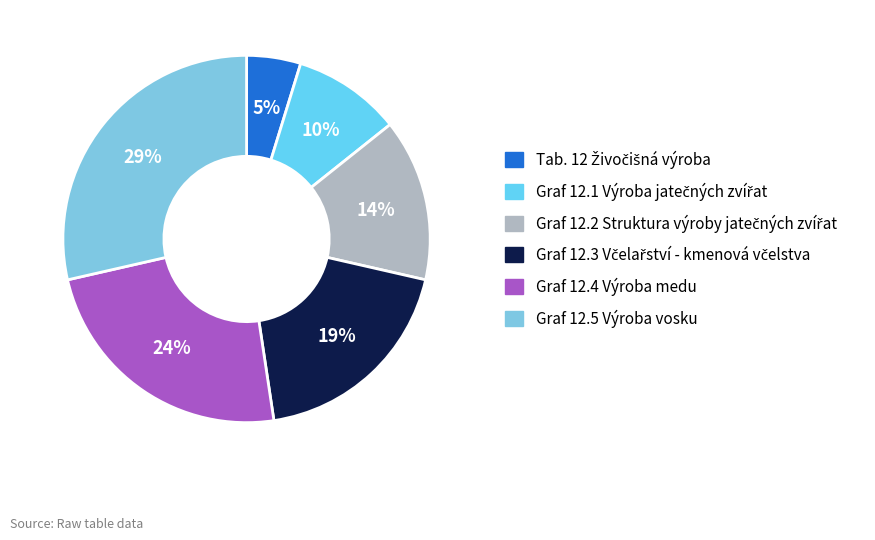

How many slices are in this pie chart?

6